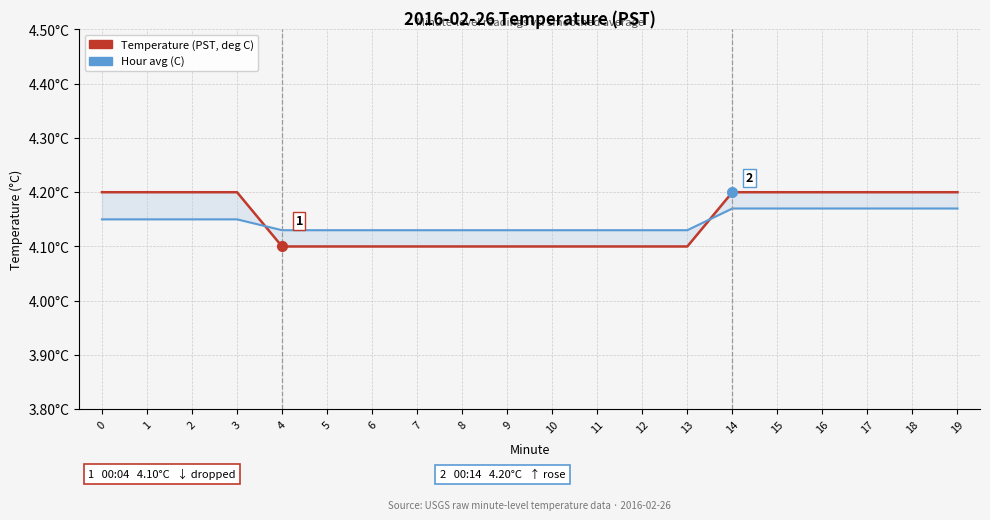

Which has a higher value, 3 or 9?

3